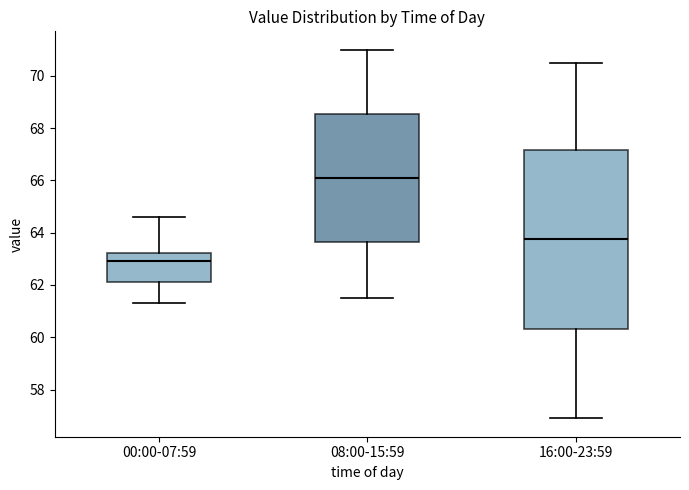

Where does the upper whisker of the box for 16:00-23:59 end on the y-axis? The values are not printed on the chart, so give them approximately, as read against the axis.

70.6